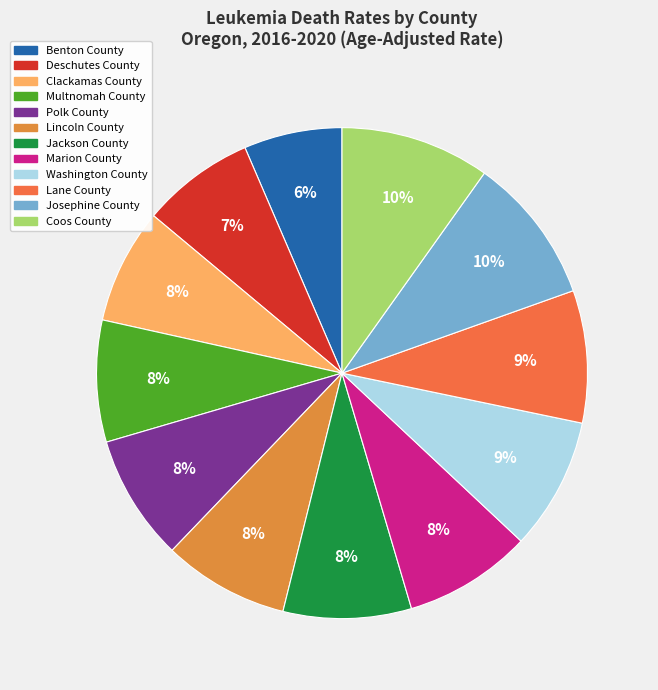

What percentage is the Deschutes County slice, to the nearest percent?

7%